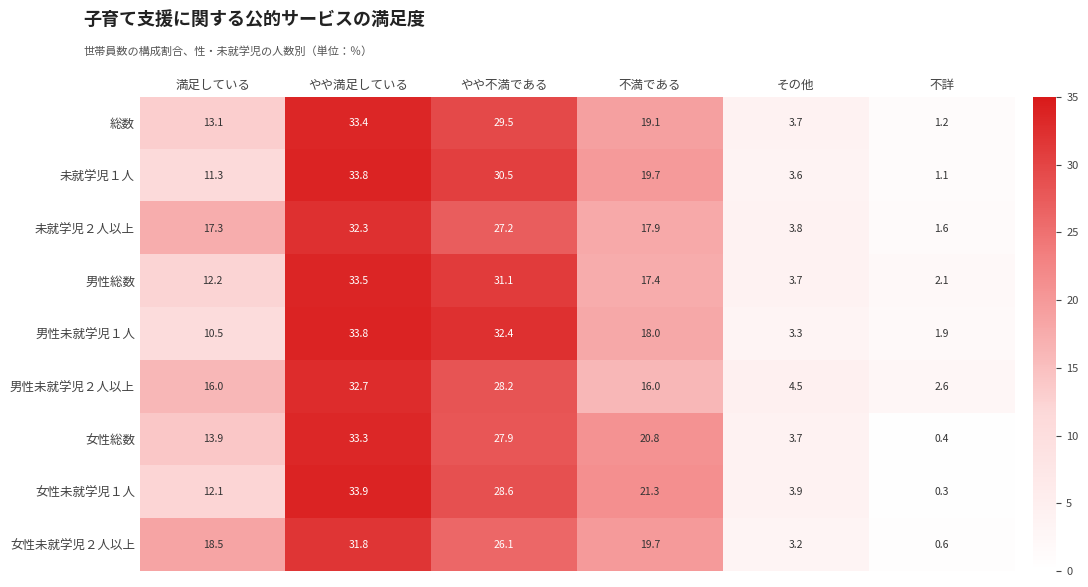

At which category is the sum across all series the highest?

やや満足している